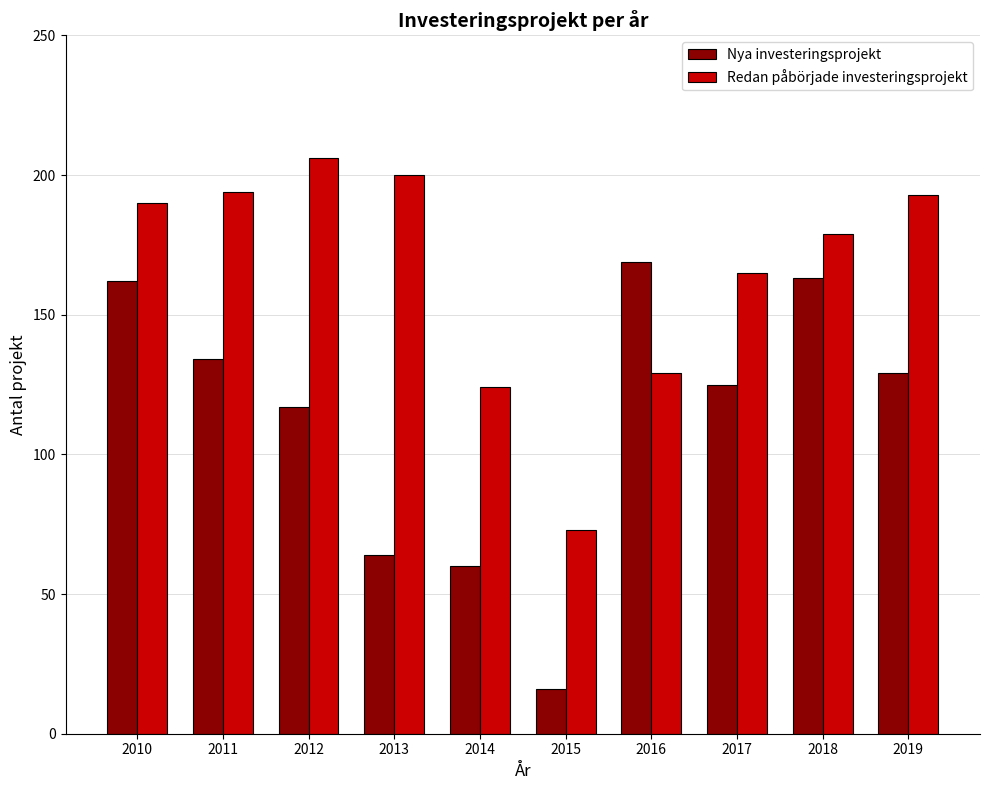

At which label does Nya investeringsprojekt first exceed 129?

2010